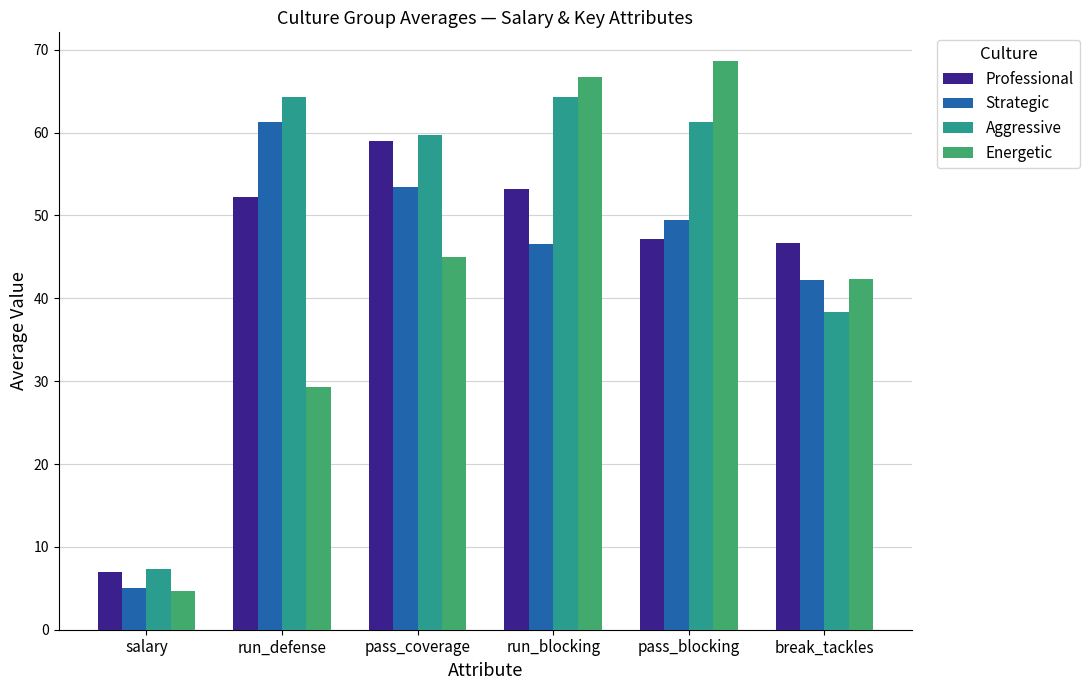

At which label does Professional first exceed 52?

run_defense